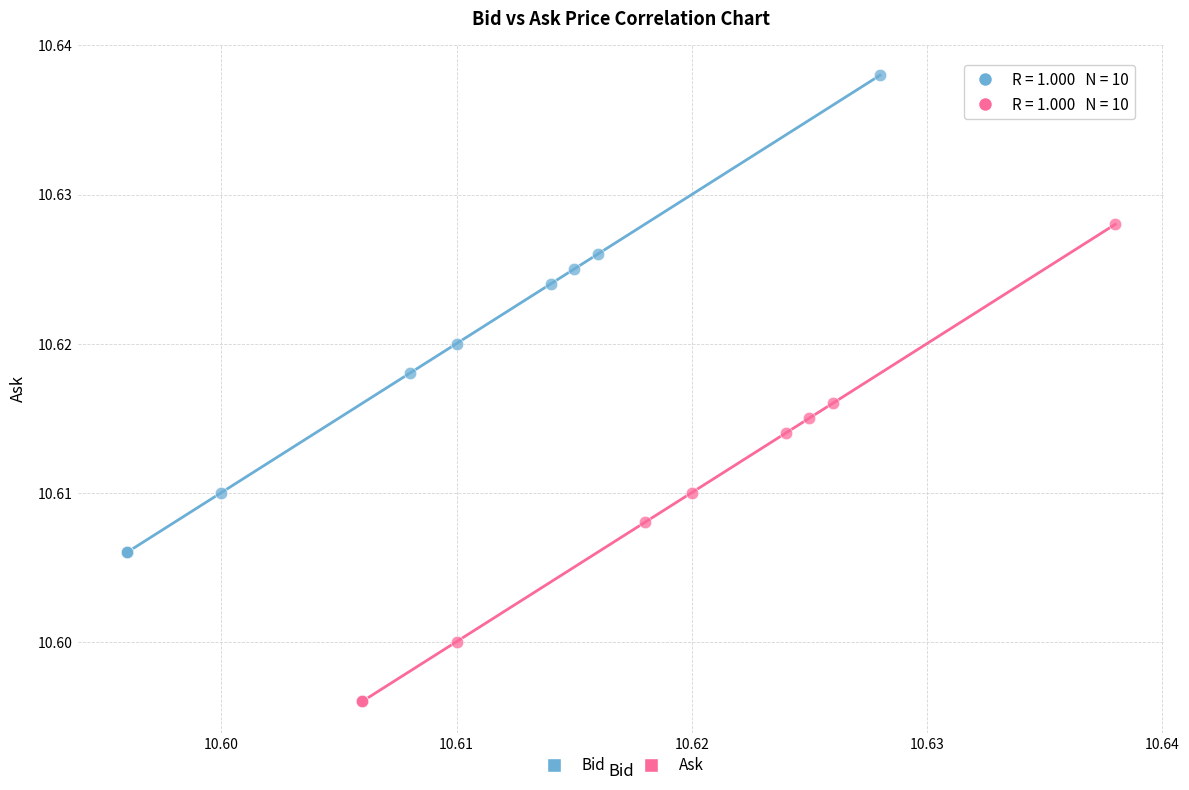

Which series reaches the maximum Y coordinate?

Bid